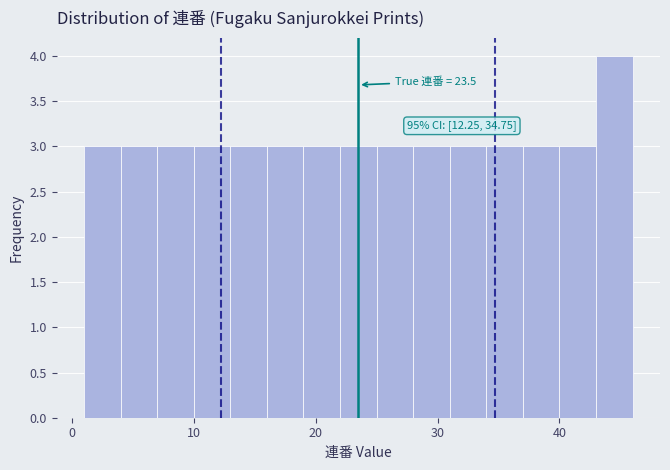

Around what value on the x-axis is the tallest bar? Give the approximate position of its centre, as read against the axis.

45